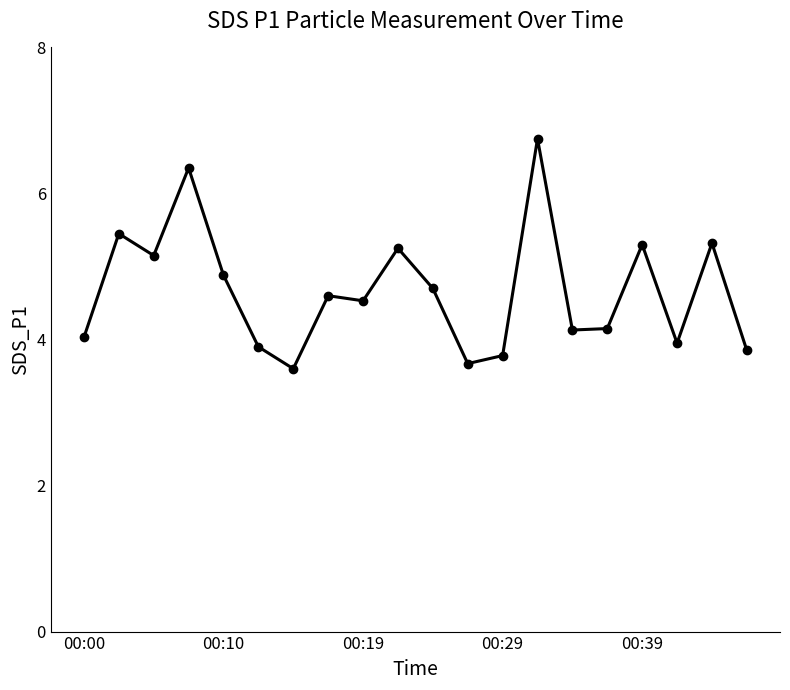

Is this an area chart (filled region under the line)?

No